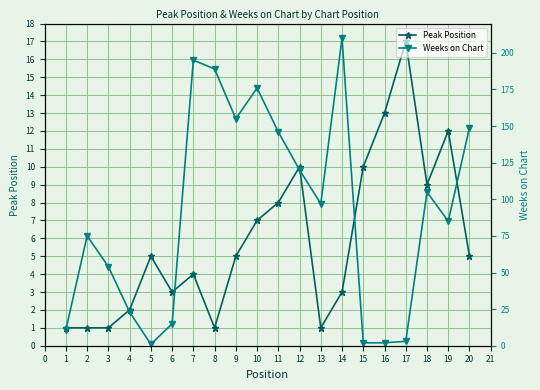

What is the lowest value of the Peak Position series?

1